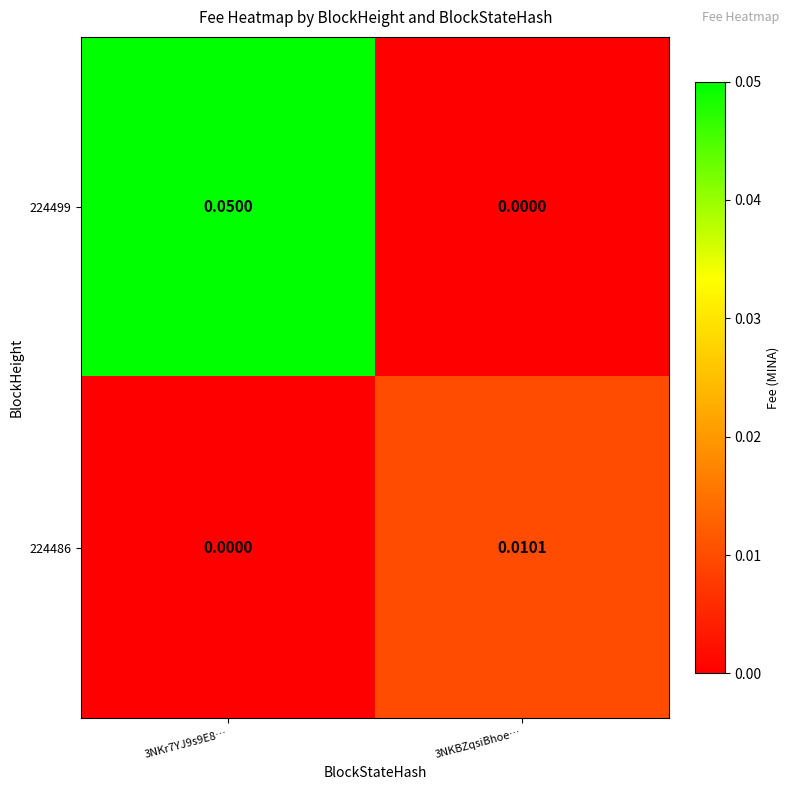

Is the value of 224499 at 3NKr7YJ9s9E8… greater than the value of 224486 at 3NKr7YJ9s9E8…?

Yes